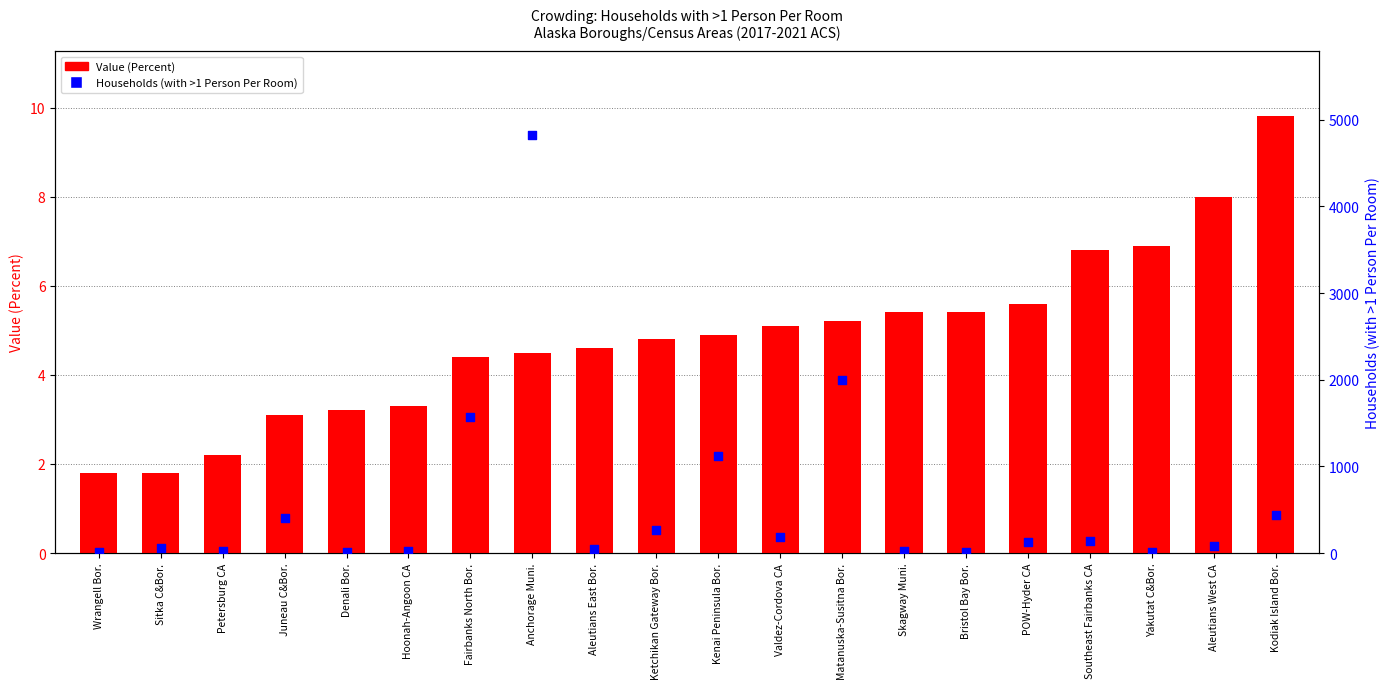

Which series contains the lowest Y value?

Value (Percent)